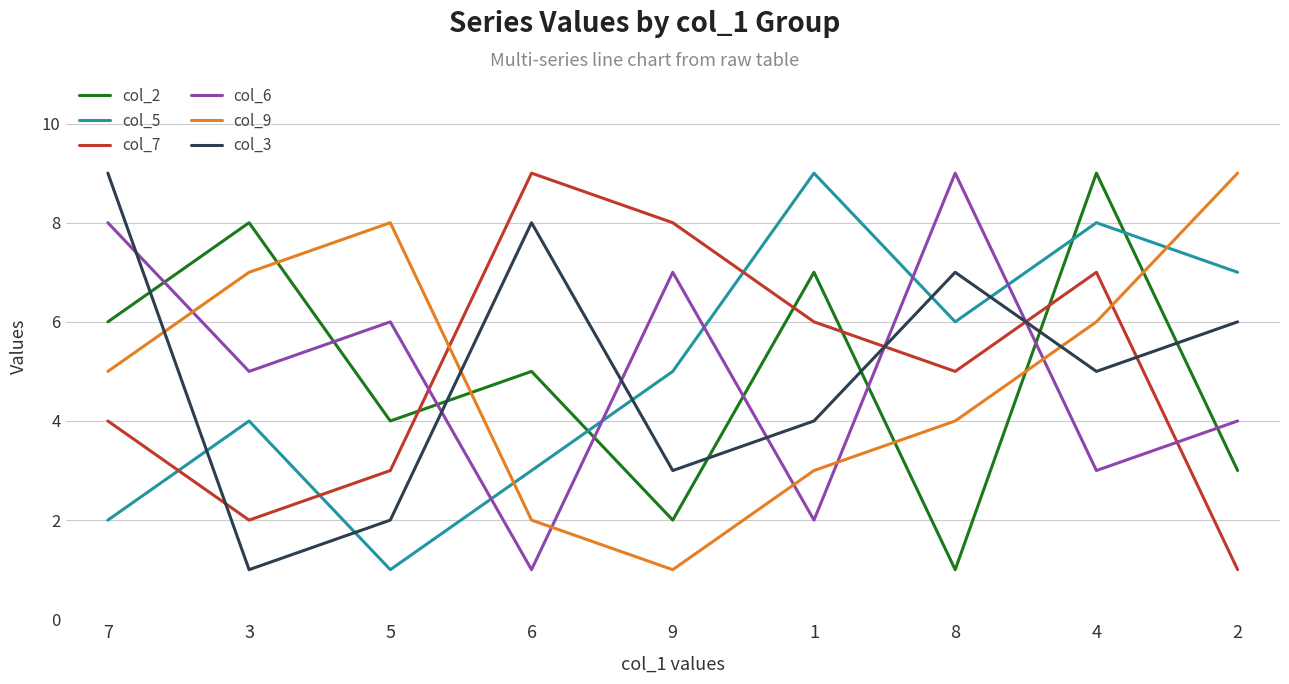

True or false: col_6 has a value of 0 at 6.

False